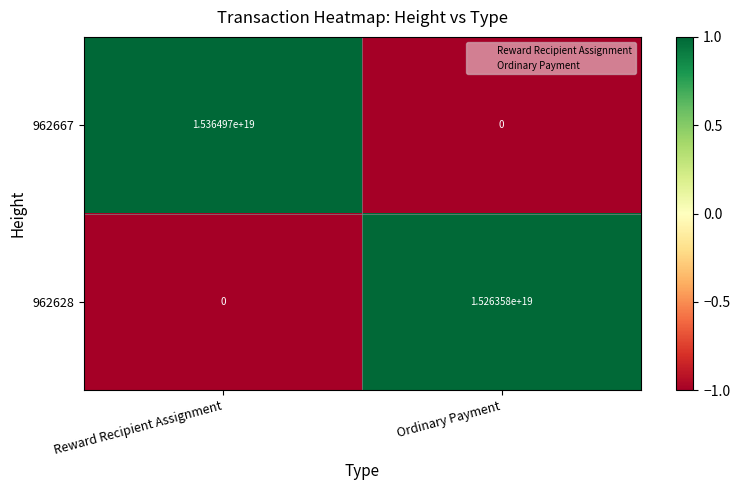

At how many categories does at least one series exceed 0?

2